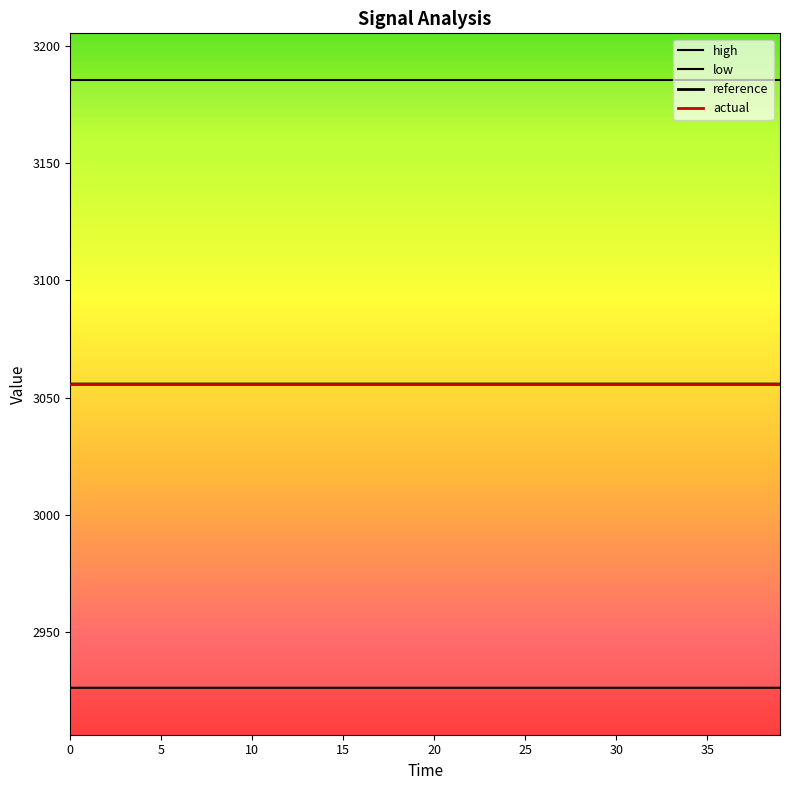

Which series has the widest spread of values?

reference